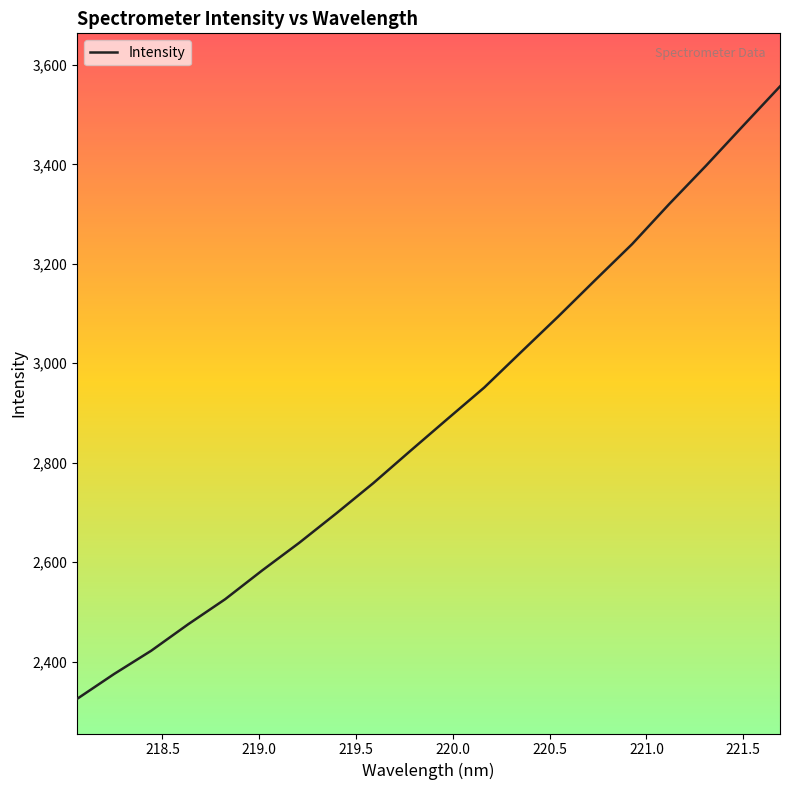

What is the maximum value shown in the chart?

3556.7